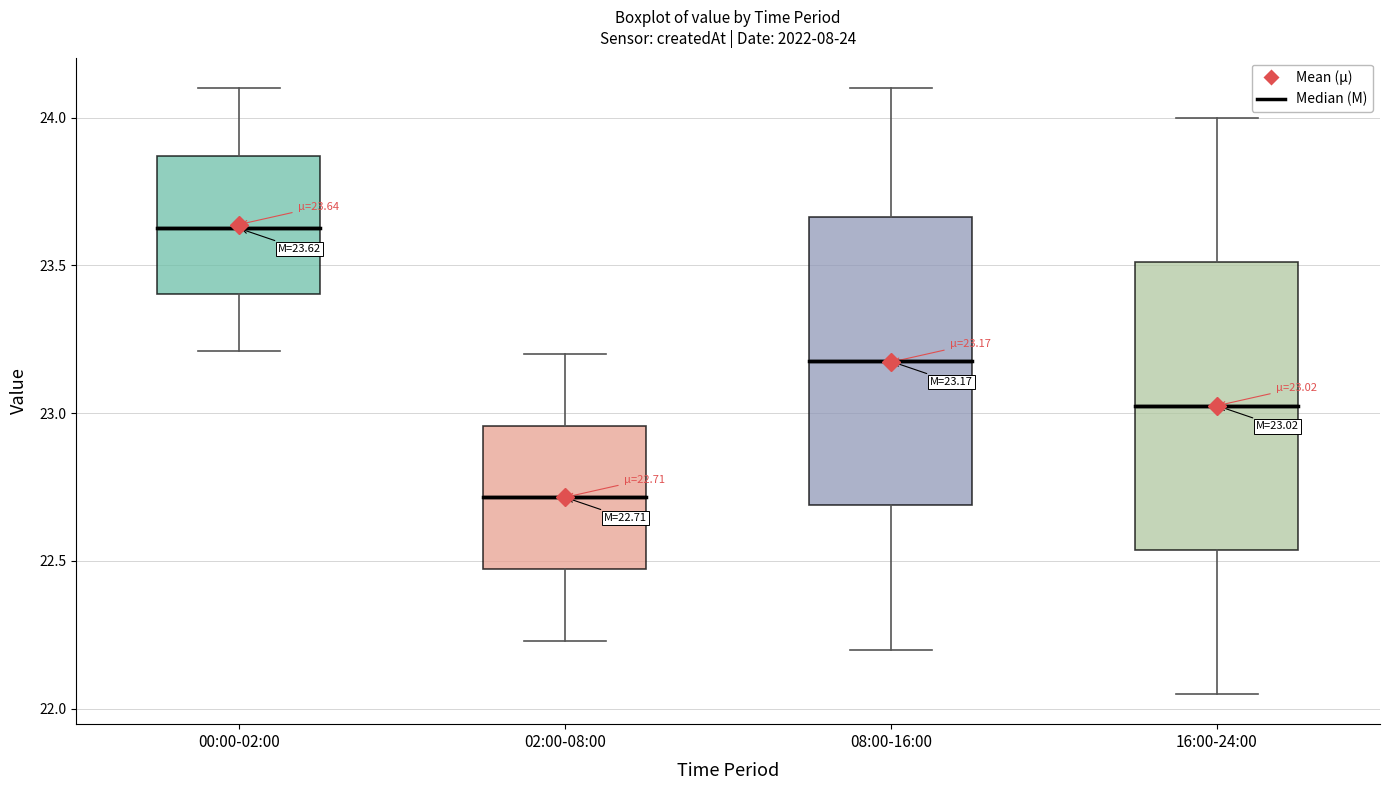

Which box's median line is the highest?

00:00-02:00